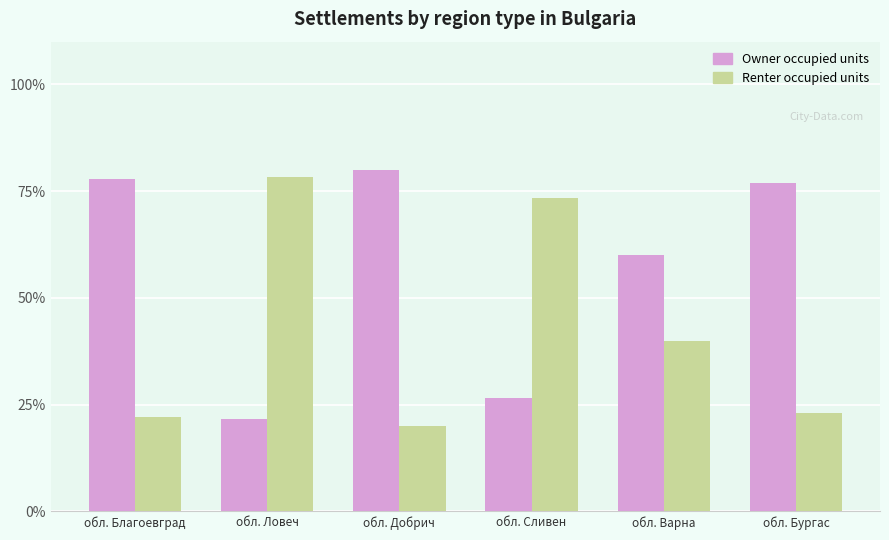

List the series in order of their peak value, highest first.

Owner occupied units, Renter occupied units